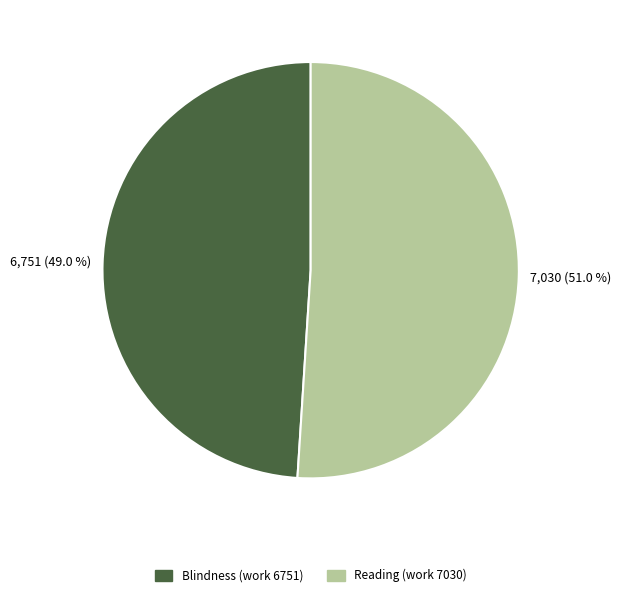

True or false: Reading (work 7030) accounts for 51% of the total.

True